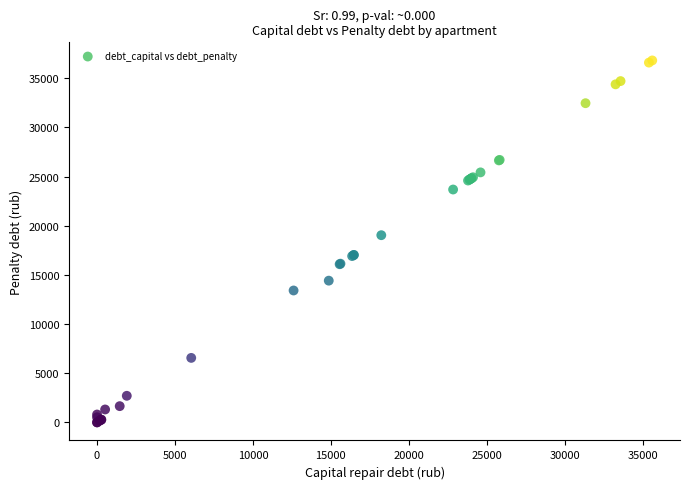

What Y value in the scatter plot is closest to 18401?

19032.4